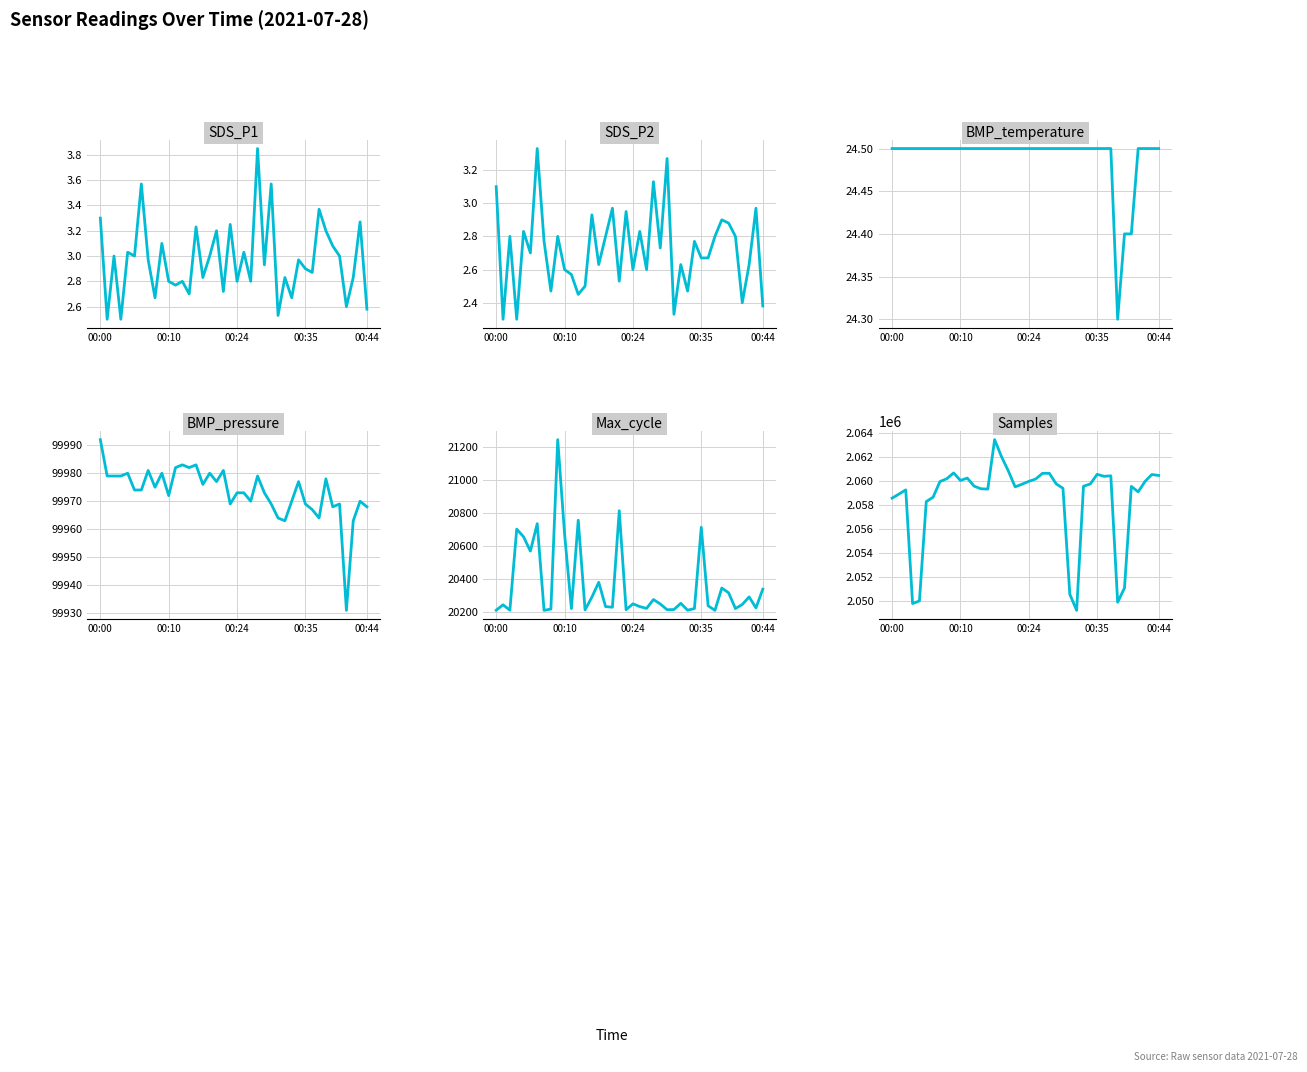

True or false: SDS_P2 and SDS_P1 cross at least once.

False